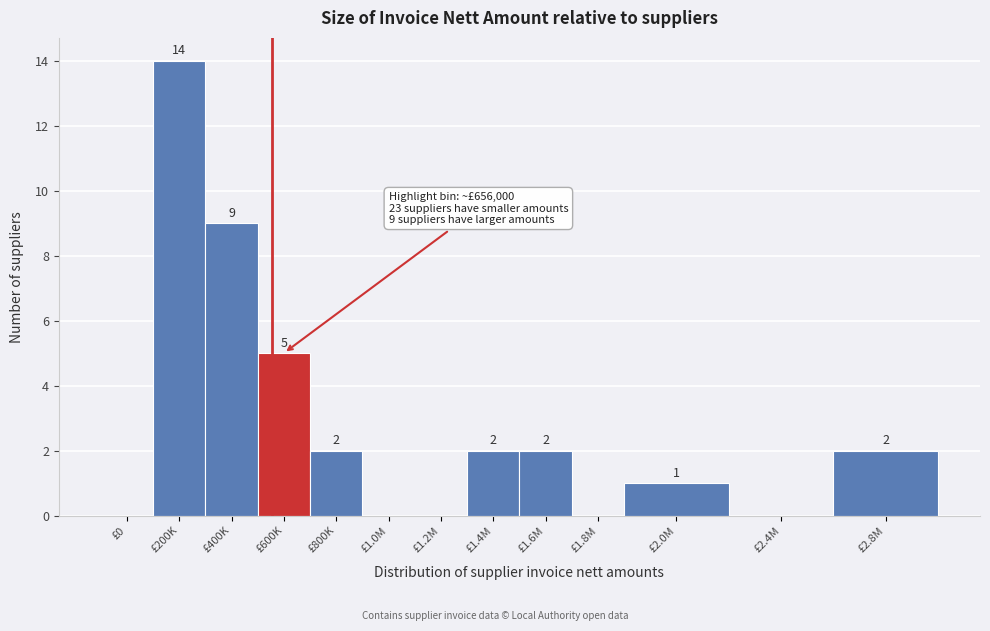

Reading left to right, list all the values displayed in this chart.

£0=0	£200K=14	£400K=9	£600K=5	£800K=2	£1.0M=0	£1.2M=0	£1.4M=2	£1.6M=2	£1.8M=0	£2.0M=1	£2.4M=0	£2.8M=2